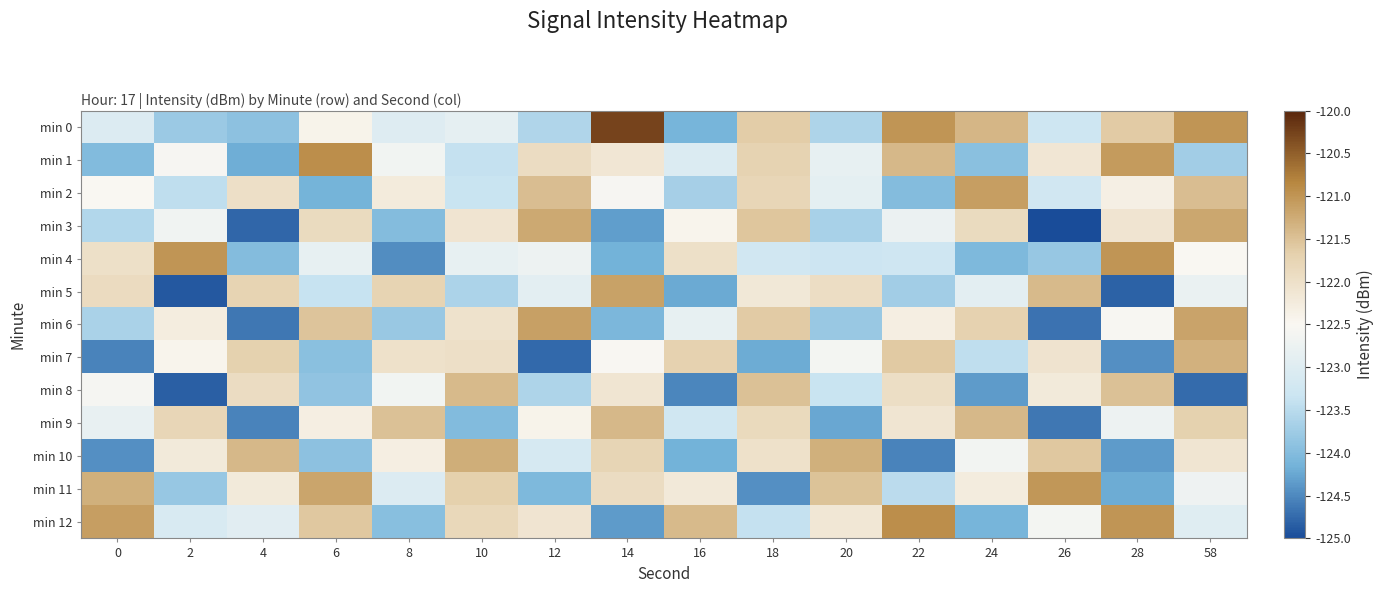

Reading left to right, what are all the values shown in this chart?

min 0: 0=-123.0	2=-123.8	4=-123.9	6=-122.4	8=-123.0	10=-122.9	12=-123.6	14=-120.3	16=-124.1	18=-121.6	20=-123.6	22=-121.0	24=-121.4	26=-123.3	28=-121.6	58=-121.0
min 1: 0=-124.0	2=-122.6	4=-124.2	6=-120.9	8=-122.6	10=-123.4	12=-121.9	14=-122.1	16=-123.1	18=-121.7	20=-122.8	22=-121.4	24=-123.9	26=-122.1	28=-121.1	58=-123.7
min 2: 0=-122.5	2=-123.5	4=-122.0	6=-124.1	8=-122.2	10=-123.3	12=-121.5	14=-122.6	16=-123.7	18=-121.8	20=-122.9	22=-124.0	24=-121.1	26=-123.2	28=-122.3	58=-121.4
min 3: 0=-123.6	2=-122.7	4=-124.8	6=-121.9	8=-124.0	10=-122.1	12=-121.2	14=-124.3	16=-122.4	18=-121.5	20=-123.7	22=-122.8	24=-121.9	26=-125.0	28=-122.1	58=-121.2
min 4: 0=-122.0	2=-121.0	4=-124.0	6=-122.8	8=-124.5	10=-122.8	12=-122.7	14=-124.1	16=-122.0	18=-123.2	20=-123.3	22=-123.3	24=-124.1	26=-123.8	28=-121.0	58=-122.5
min 5: 0=-121.9	2=-124.9	4=-121.7	6=-123.4	8=-121.7	10=-123.6	12=-122.9	14=-121.1	16=-124.2	18=-122.2	20=-122.0	22=-123.7	24=-122.9	26=-121.4	28=-124.8	58=-122.8
min 6: 0=-123.6	2=-122.3	4=-124.6	6=-121.5	8=-123.8	10=-122.0	12=-121.1	14=-124.1	16=-122.9	18=-121.6	20=-123.8	22=-122.3	24=-121.7	26=-124.7	28=-122.5	58=-121.2
min 7: 0=-124.5	2=-122.4	4=-121.7	6=-123.9	8=-122.0	10=-122.0	12=-124.8	14=-122.5	16=-121.7	18=-124.2	20=-122.6	22=-121.6	24=-123.4	26=-122.1	28=-124.4	58=-121.3
min 8: 0=-122.6	2=-124.8	4=-121.9	6=-123.9	8=-122.7	10=-121.4	12=-123.6	14=-122.1	16=-124.5	18=-121.5	20=-123.3	22=-122.0	24=-124.3	26=-122.2	28=-121.5	58=-124.7
min 9: 0=-122.8	2=-121.8	4=-124.6	6=-122.3	8=-121.5	10=-124.0	12=-122.4	14=-121.4	16=-123.2	18=-121.9	20=-124.2	22=-122.1	24=-121.4	26=-124.6	28=-122.7	58=-121.7
min 10: 0=-124.5	2=-122.2	4=-121.4	6=-123.9	8=-122.3	10=-121.3	12=-123.1	14=-121.8	16=-124.1	18=-122.0	20=-121.3	22=-124.5	24=-122.6	26=-121.6	28=-124.4	58=-122.1
min 11: 0=-121.3	2=-123.8	4=-122.2	6=-121.2	8=-123.0	10=-121.7	12=-124.0	14=-121.9	16=-122.2	18=-124.4	20=-121.5	22=-123.5	24=-122.3	26=-121.0	28=-124.2	58=-122.7
min 12: 0=-121.1	2=-123.1	4=-122.9	6=-121.6	8=-123.9	10=-121.8	12=-122.1	14=-124.3	16=-121.4	18=-123.4	20=-122.2	22=-120.9	24=-124.1	26=-122.6	28=-121.0	58=-123.0